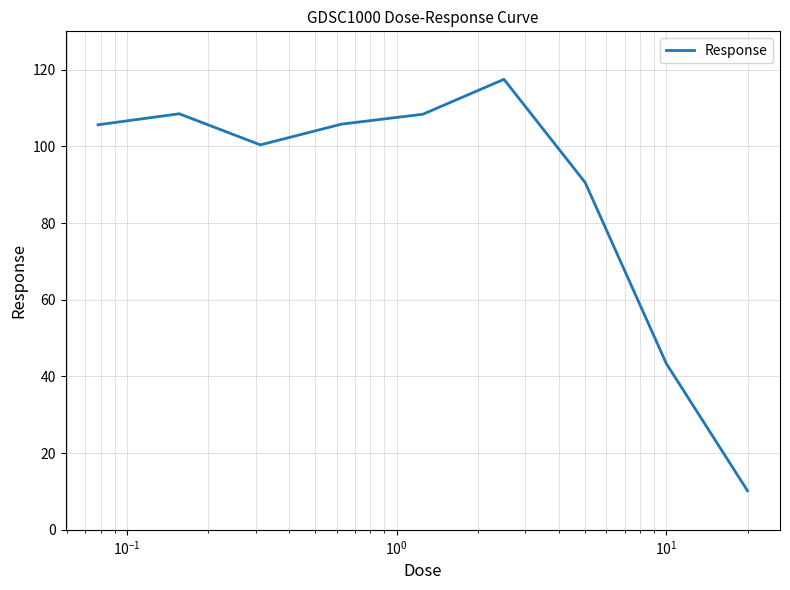

What is the greatest value displayed?

117.5